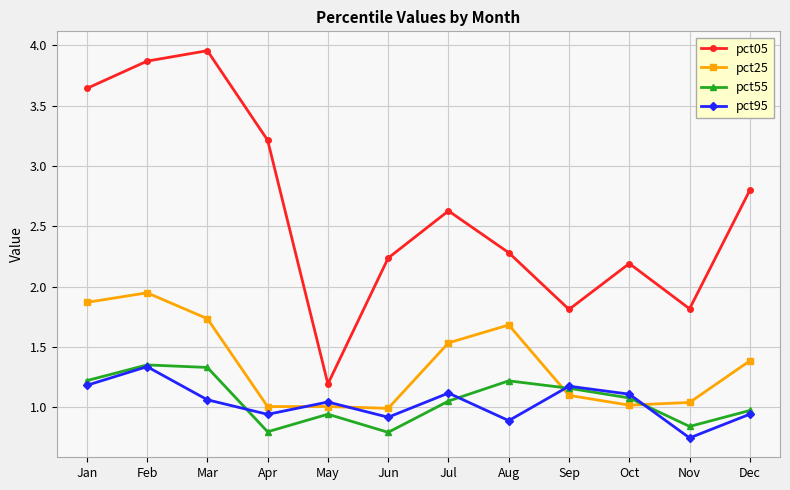

Is it true that pct95 equals 2.1 at Jan?

False